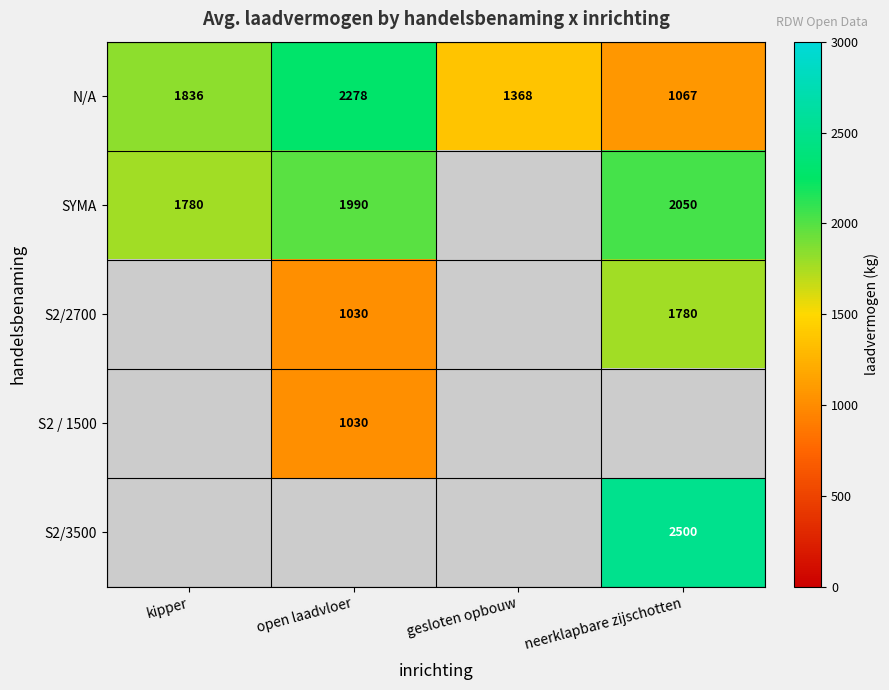

The value of S2/2700 at open laadvloer is 1030. True or false?

True